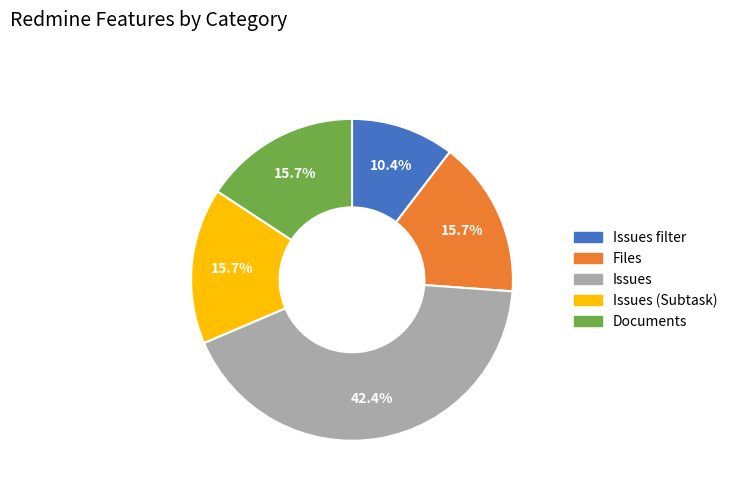

How many segments does this pie chart have?

5